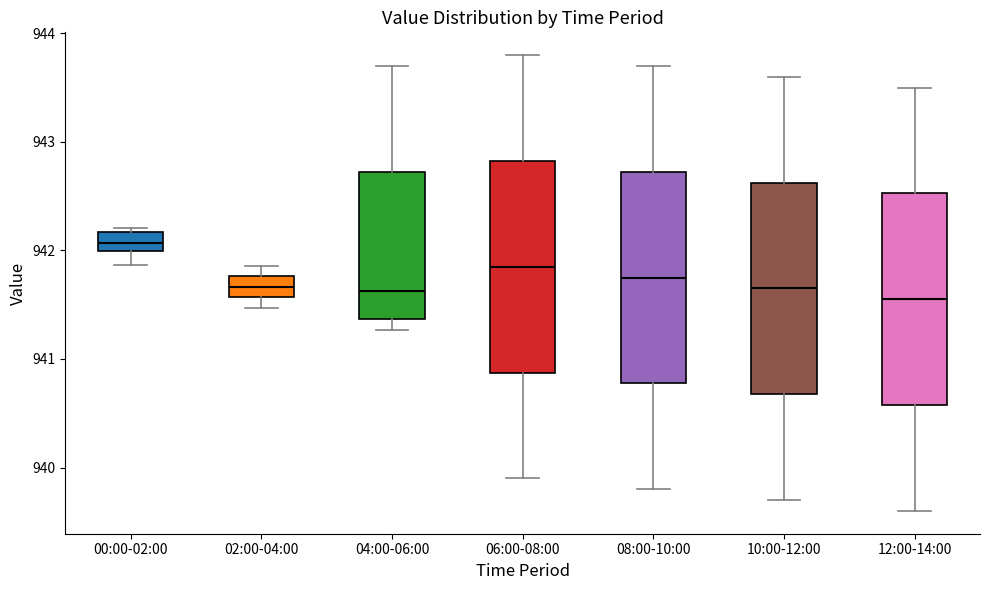

Reading left to right, transcribe this box plot: for each box, give where its median line is, the range the box spans, and where its two whiskers end, as read against the y-axis. The values are not printed on the chart, so give them approximately, as read against the axis.

00:00-02:00: median 942.1, box 942.0 to 942.2, whiskers 941.9 to 942.2 (just above the box's upper edge)
02:00-04:00: median 941.7, box 941.6 to 941.8, whiskers 941.5 to 941.9
04:00-06:00: median 941.6, box 941.4 to 942.7, whiskers 941.3 to 943.7
06:00-08:00: median 941.9, box 940.9 to 942.8, whiskers 939.9 to 943.8
08:00-10:00: median 941.8, box 940.8 to 942.7, whiskers 939.8 to 943.7
10:00-12:00: median 941.7, box 940.7 to 942.6, whiskers 939.7 to 943.6
12:00-14:00: median 941.6, box 940.6 to 942.5, whiskers 939.6 to 943.5